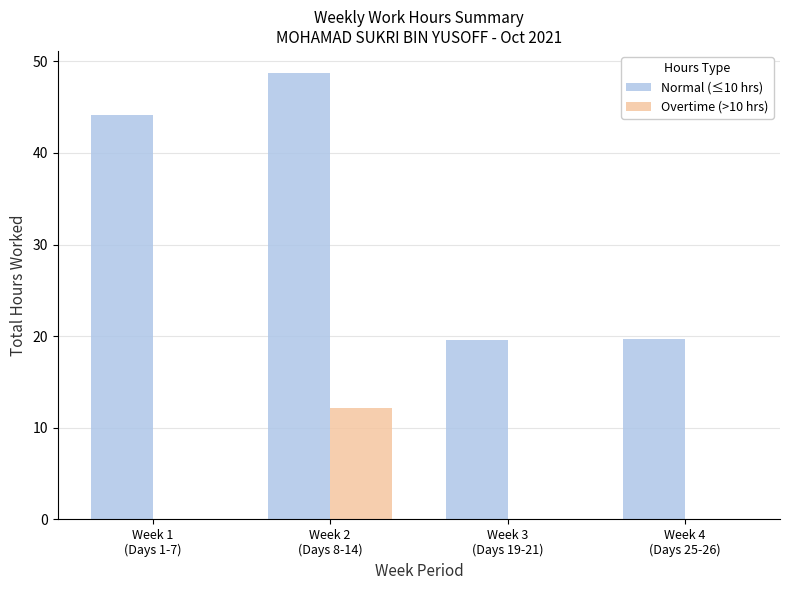

What are all the series names shown in the legend?

Normal (≤10 hrs), Overtime (>10 hrs)